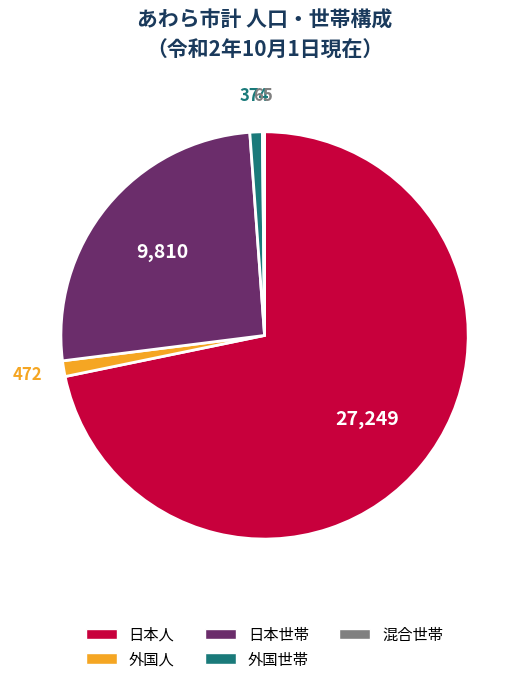

Is it true that 外国人 is 11% of the pie?

False